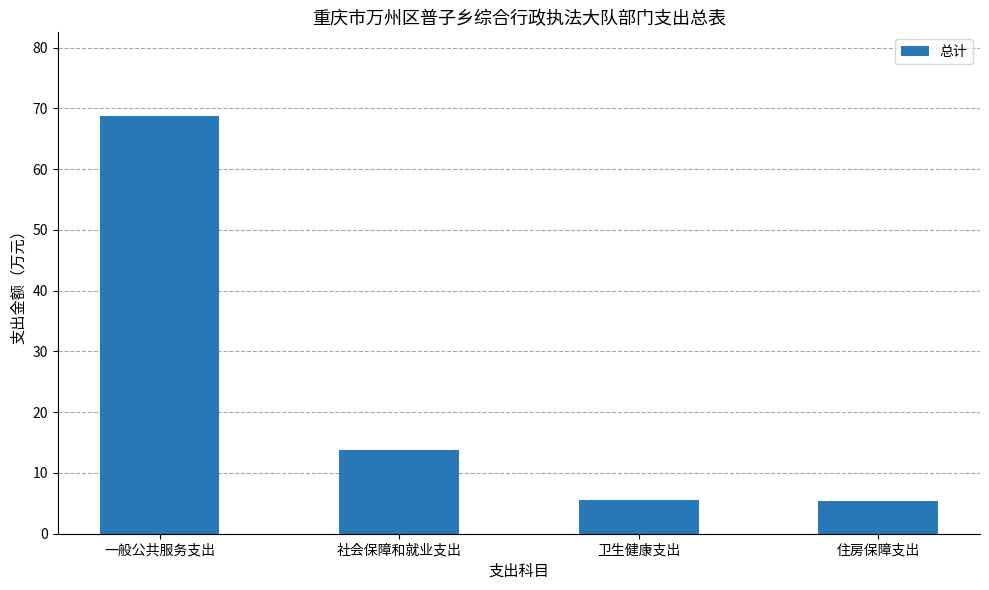

What is the difference between the values at 社会保障和就业支出 and 一般公共服务支出?

54.9